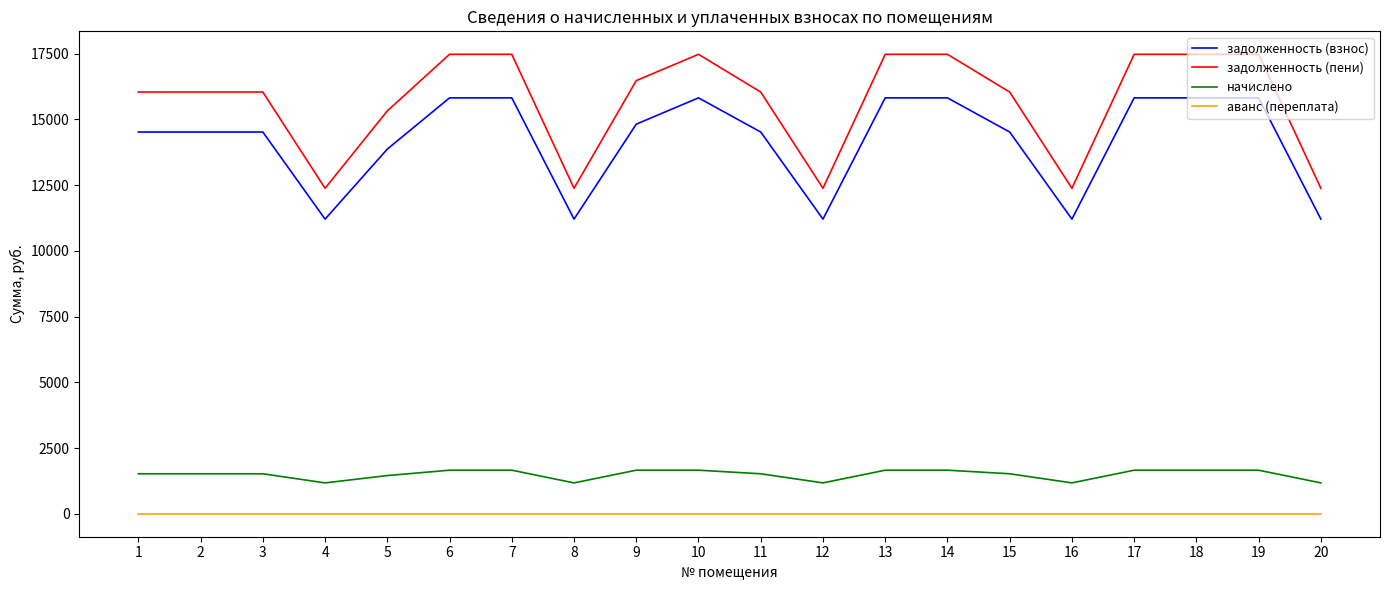

The аванс (переплата) series shows 0.0 at 10. True or false?

True